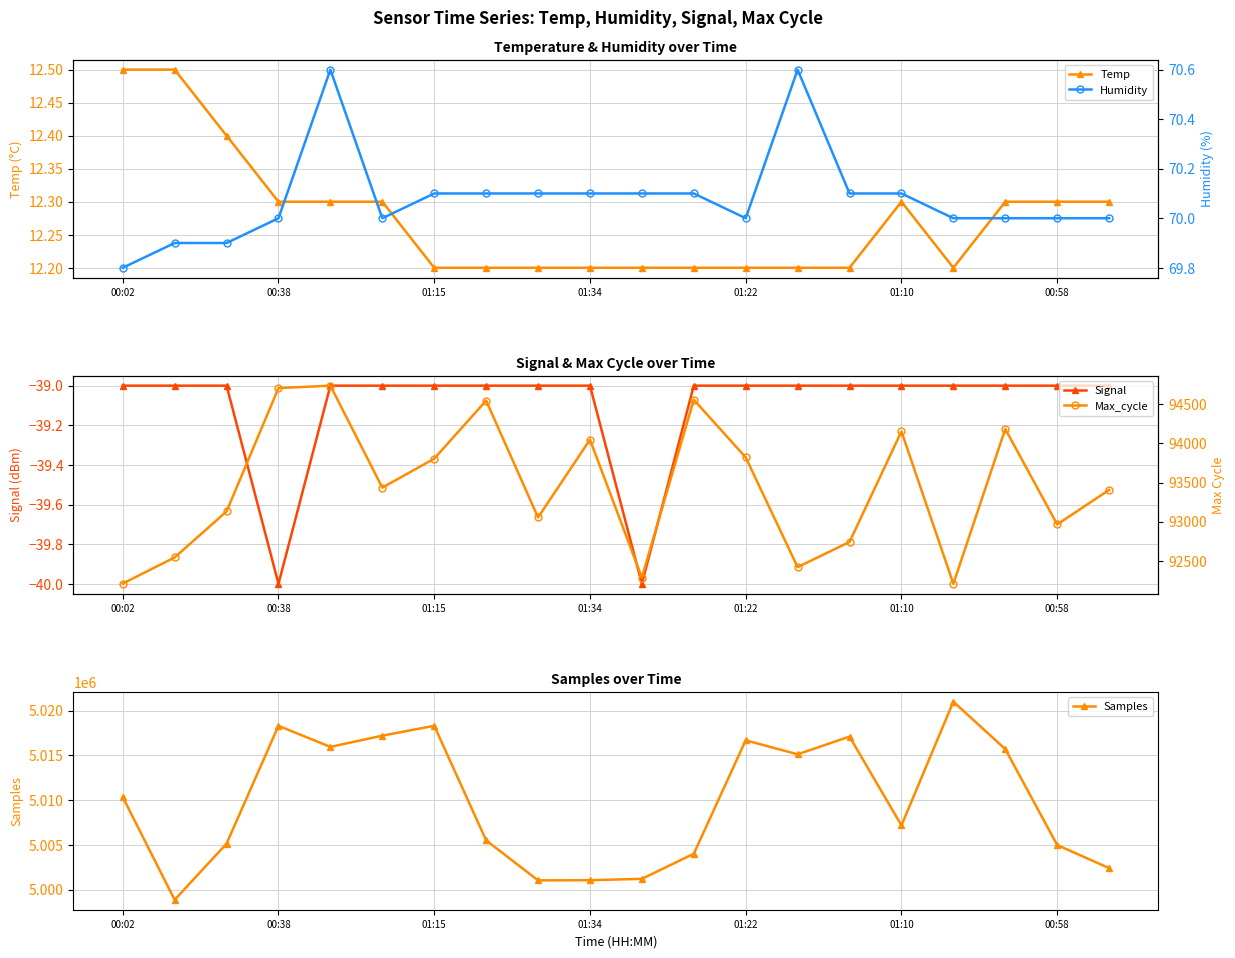

The value of Temp at 7 is 7.3. True or false?

False